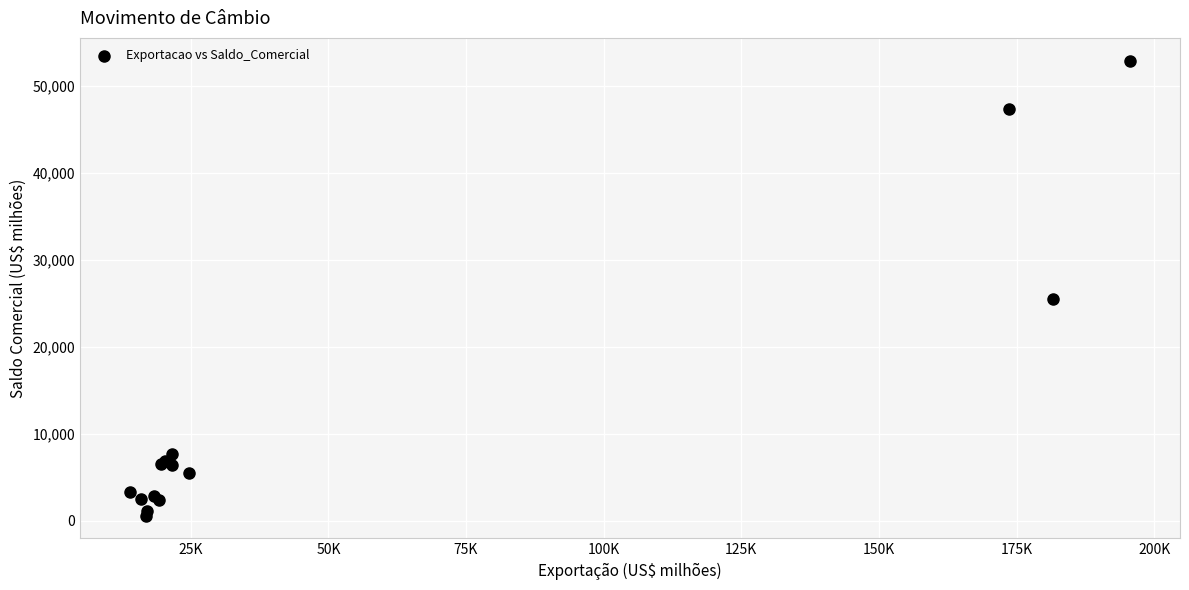

What Y value in the scatter plot is closest to 26760?

25485.7